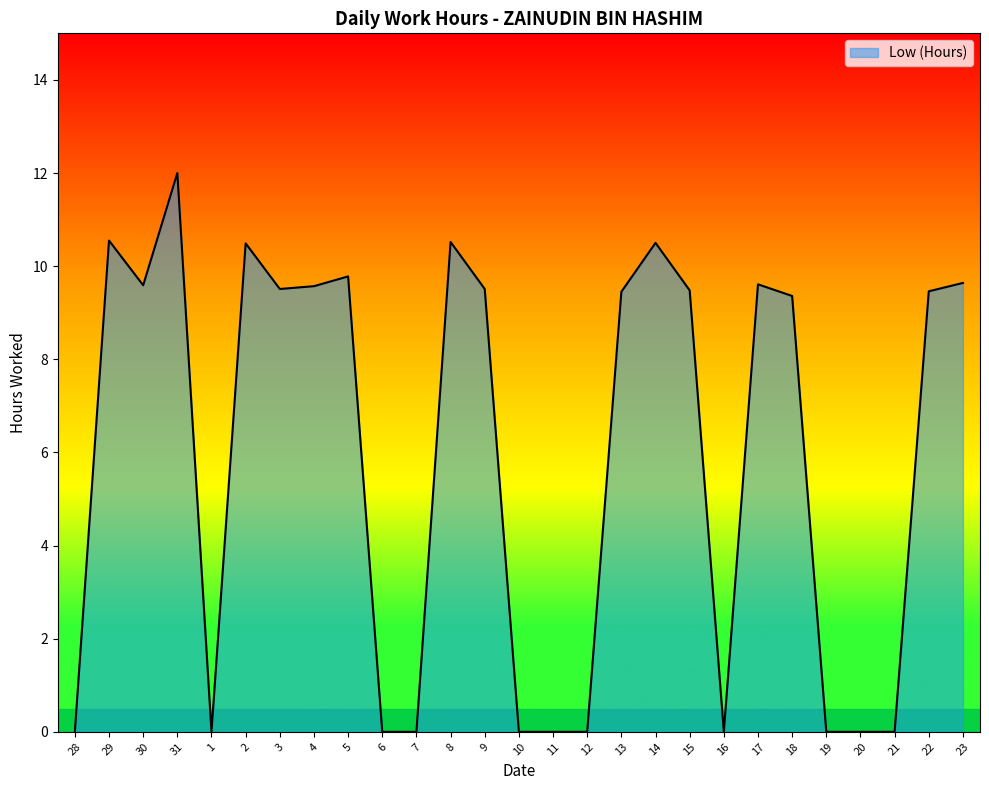

What is the approximate value at 31?

12.0